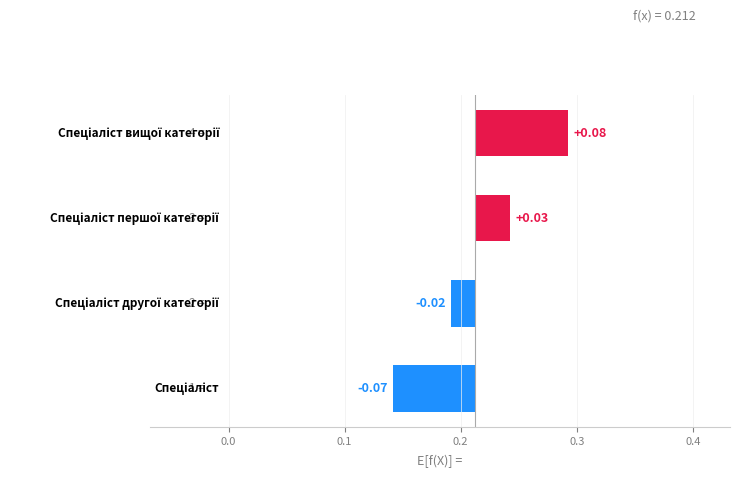

Are the bars grouped side by side (vs. stacked)?

No